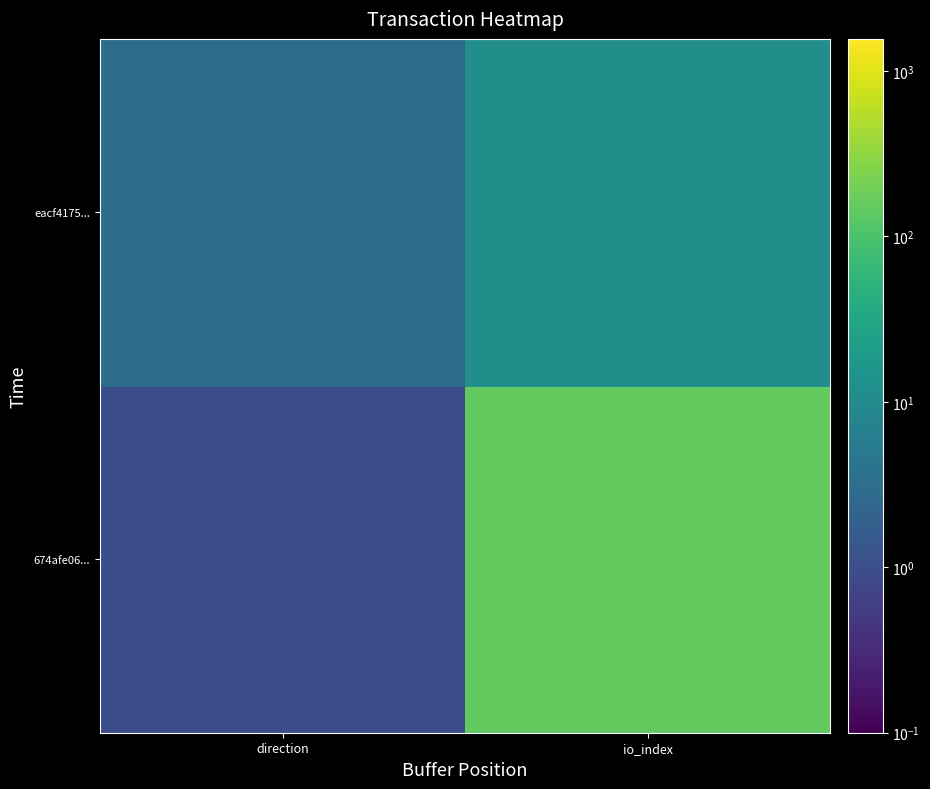

Reading right to left, extract all data points from this chart.

674afe06...: io_index=156	direction=1
eacf4175...: io_index=12	direction=3